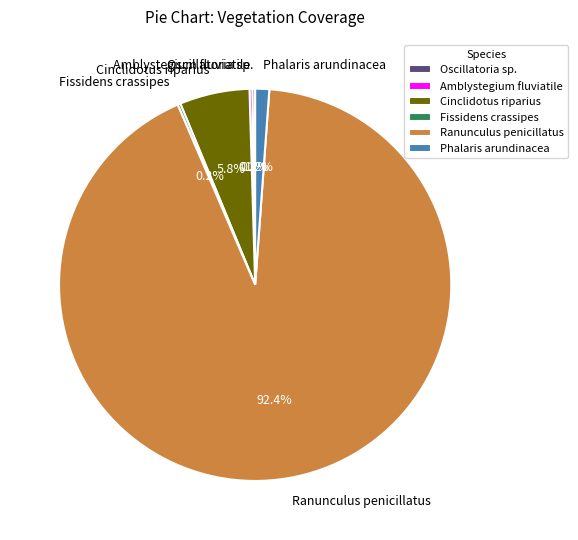

To the nearest percent, what percentage of the pie is Phalaris arundinacea?

1%